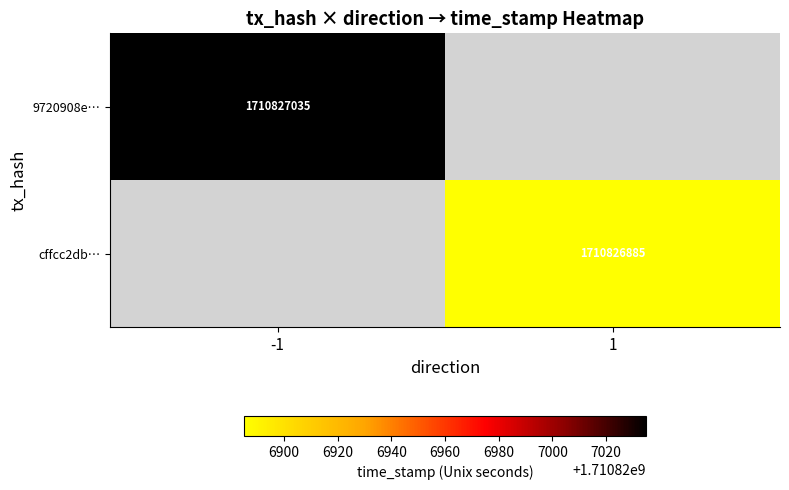

Reading left to right, list all the values displayed in this chart.

9720908e0238df33a1d94213add51f437603820: -1	1710827035
cffcc2db72feb5b8714f980a648c0fbf4674957: 1	1710826885